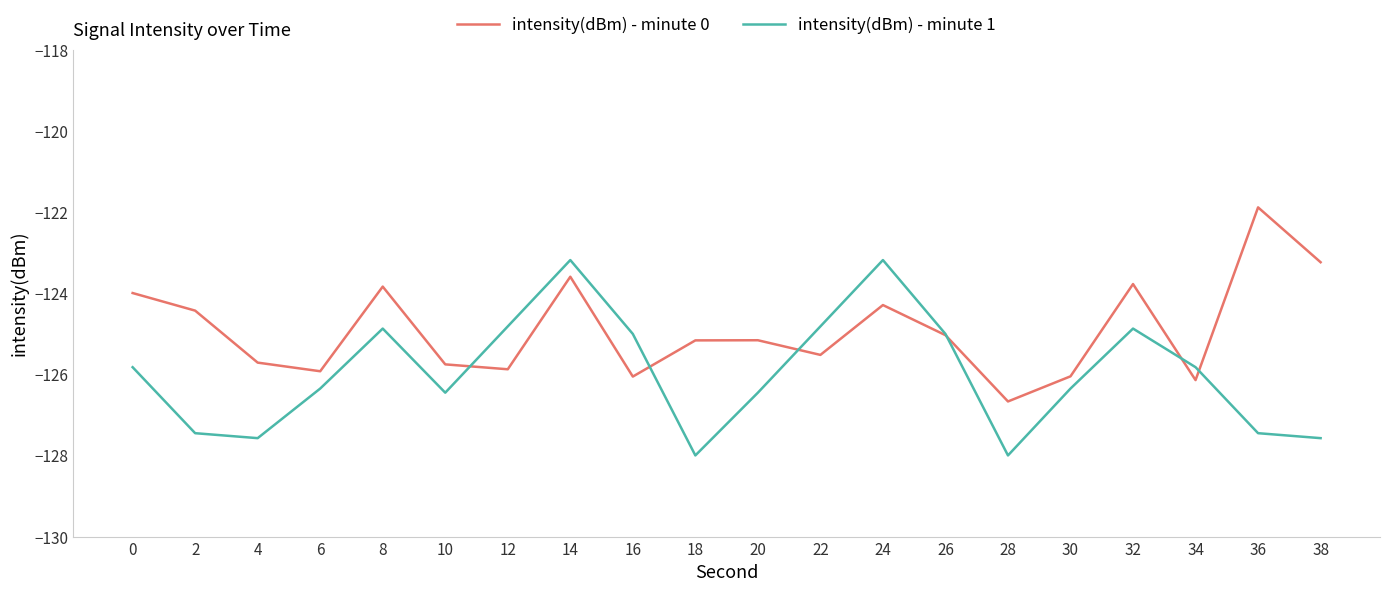

What is the difference between the intensity(dBm) - minute 0 values at 26 and 24?

0.7